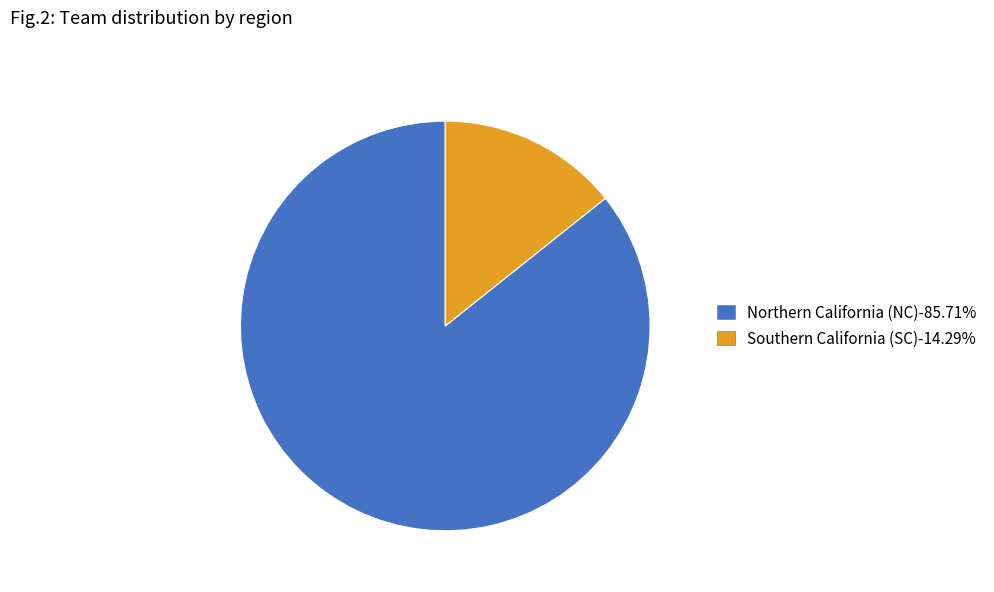

How many segments does this pie chart have?

2